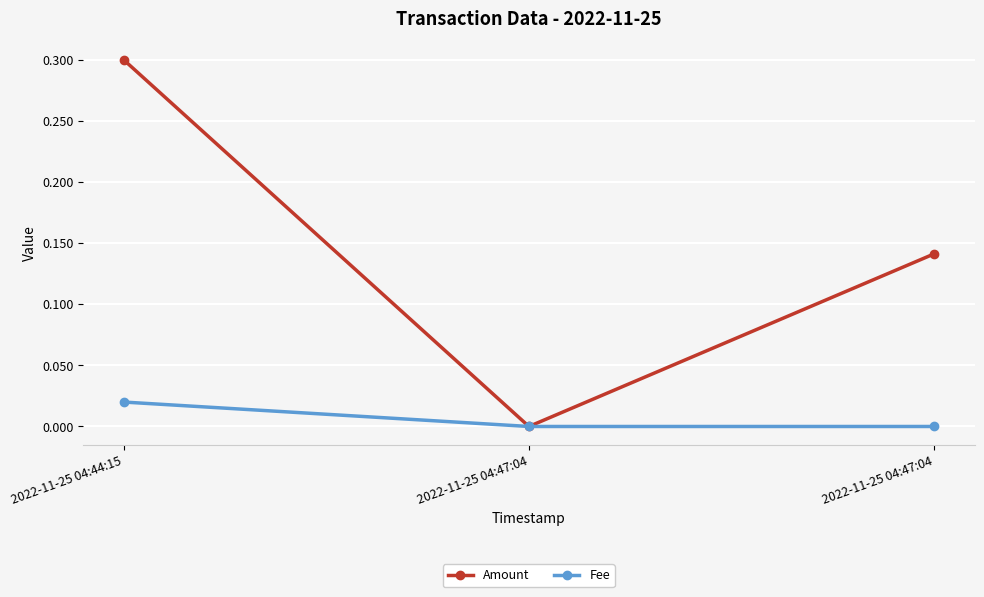

How many values in the Amount series exceed 0?

2